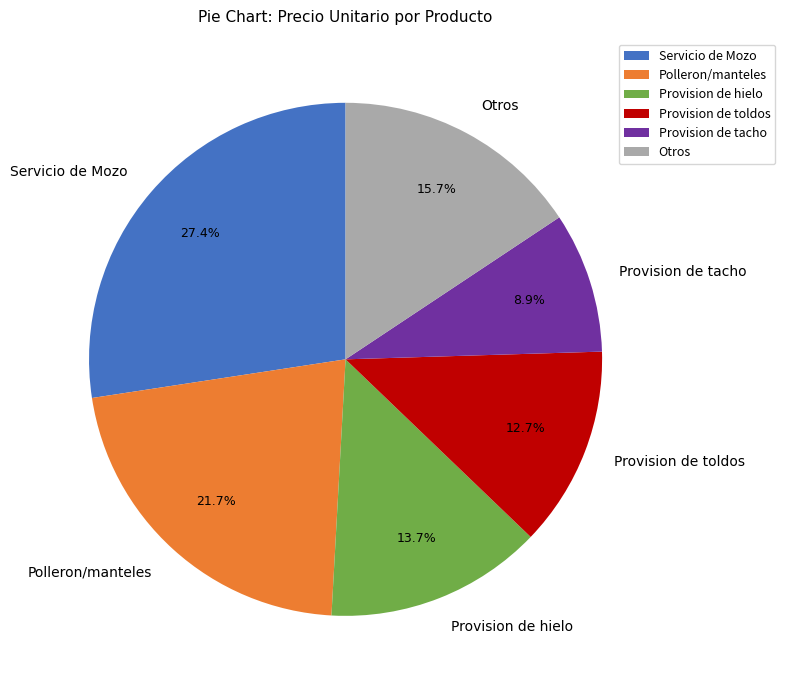

Is the sum of Provision de hielo and Otros greater than half?

No